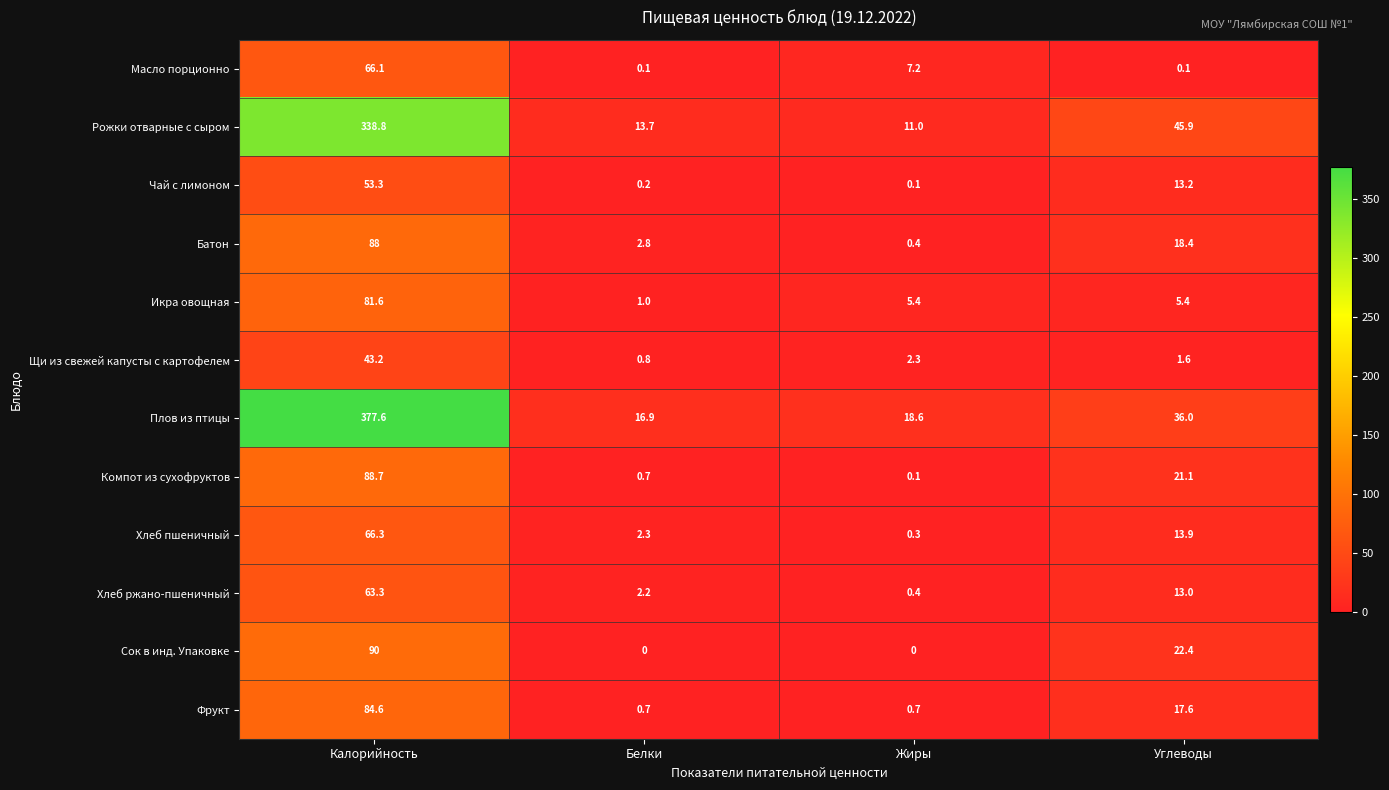

What is the sum of the Чай с лимоном values at Калорийность and Жиры?

53.4